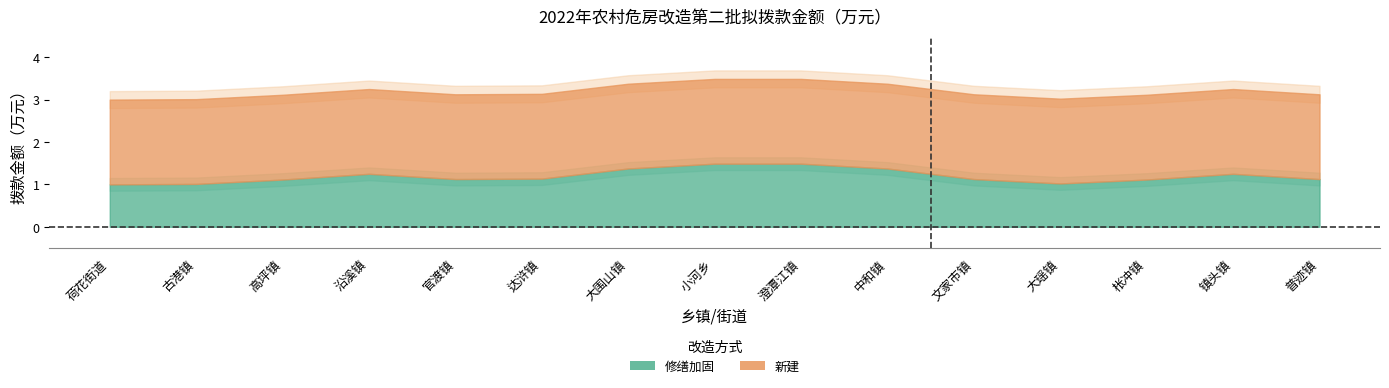

Does the chart have visible grid lines?

No